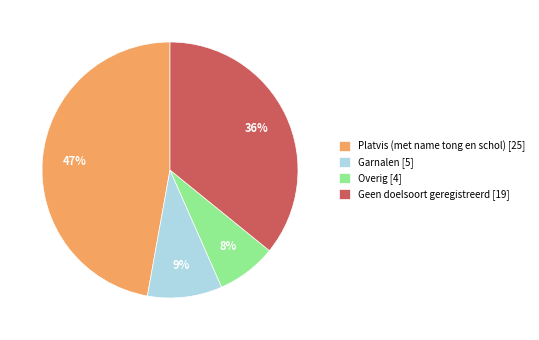

Is there a majority slice in this chart?

No